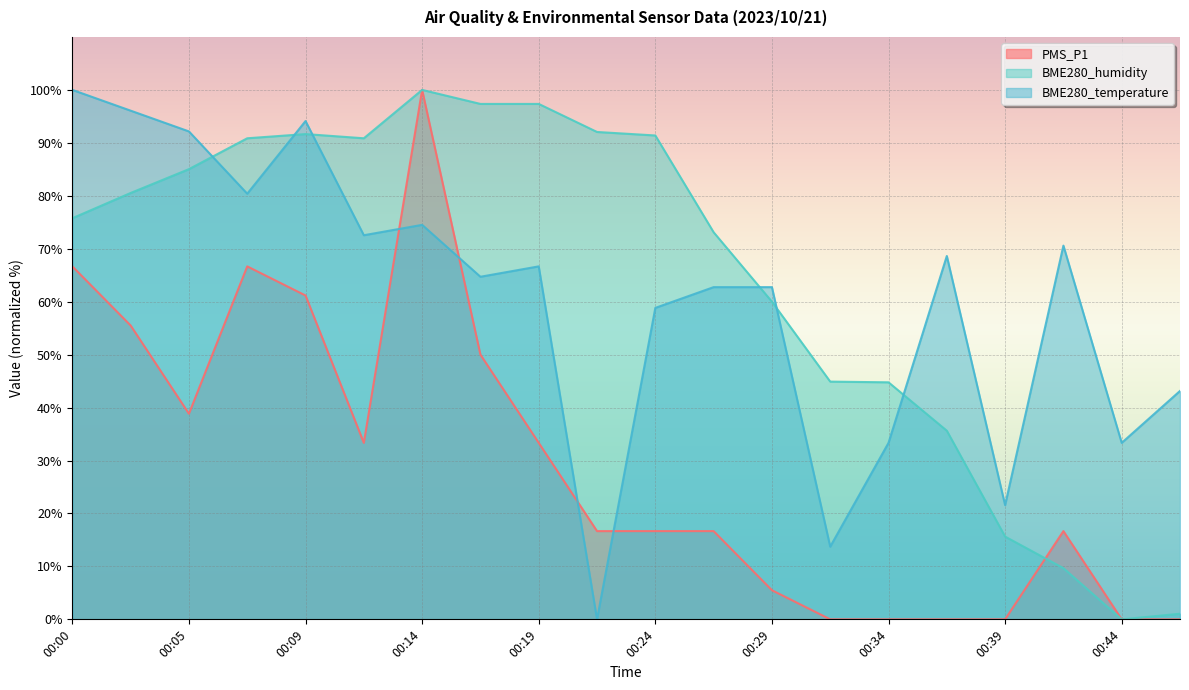

Which has a higher value, 00:07 or 00:14?

00:14